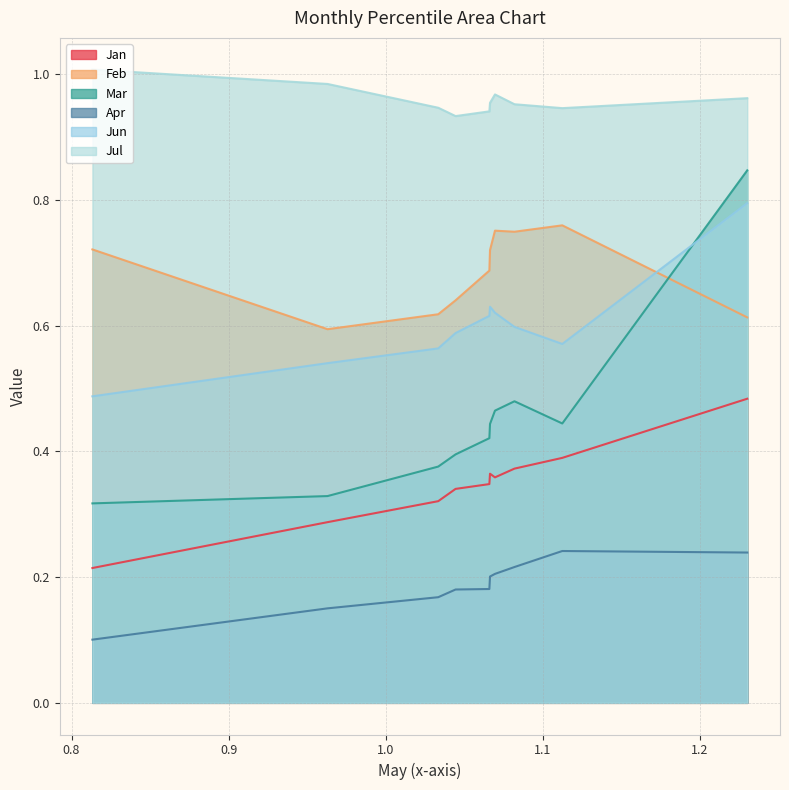

Which series changed the most between pct25 and pct55?

Feb